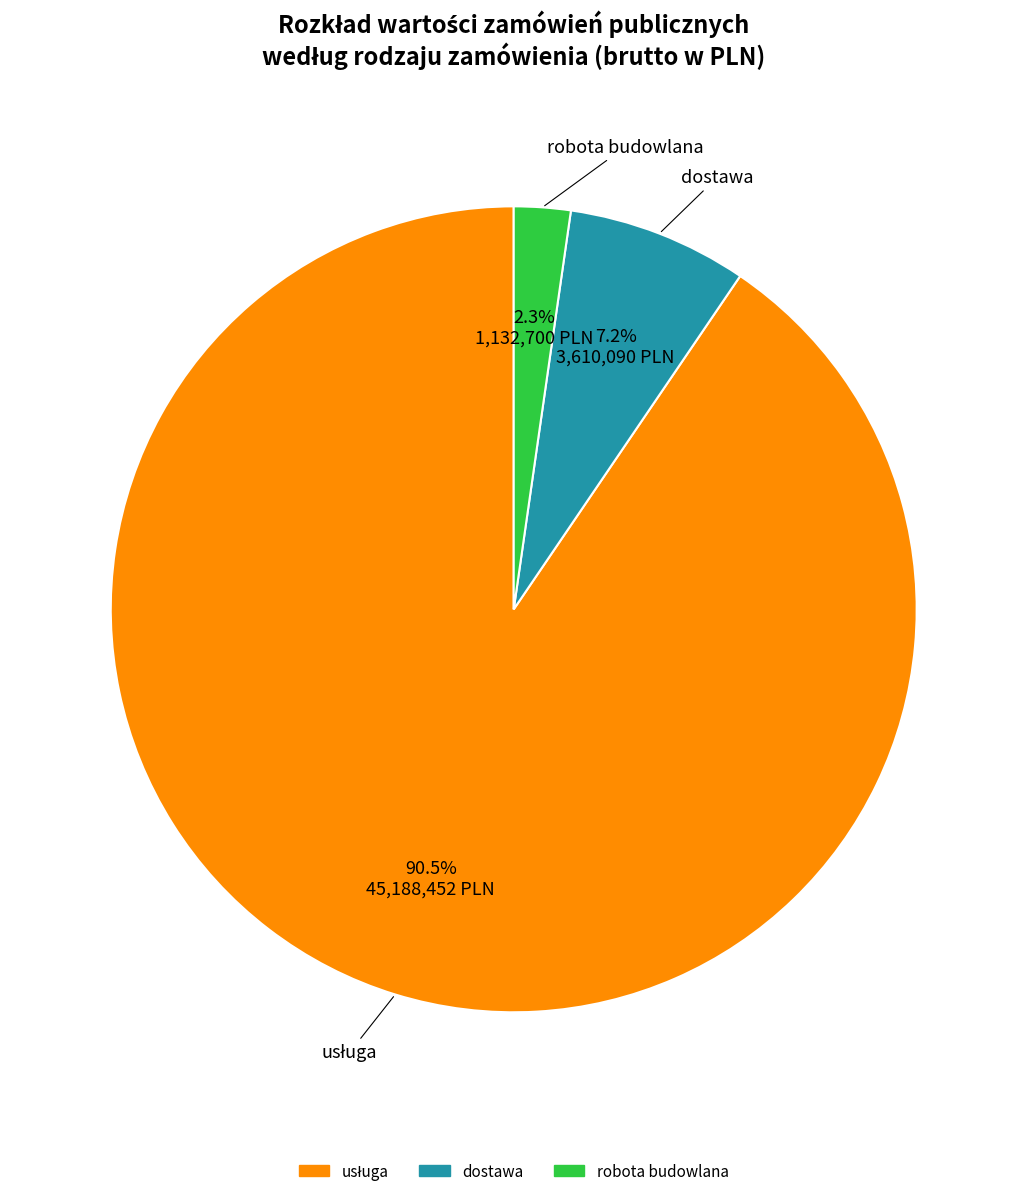

How many segments does this pie chart have?

3